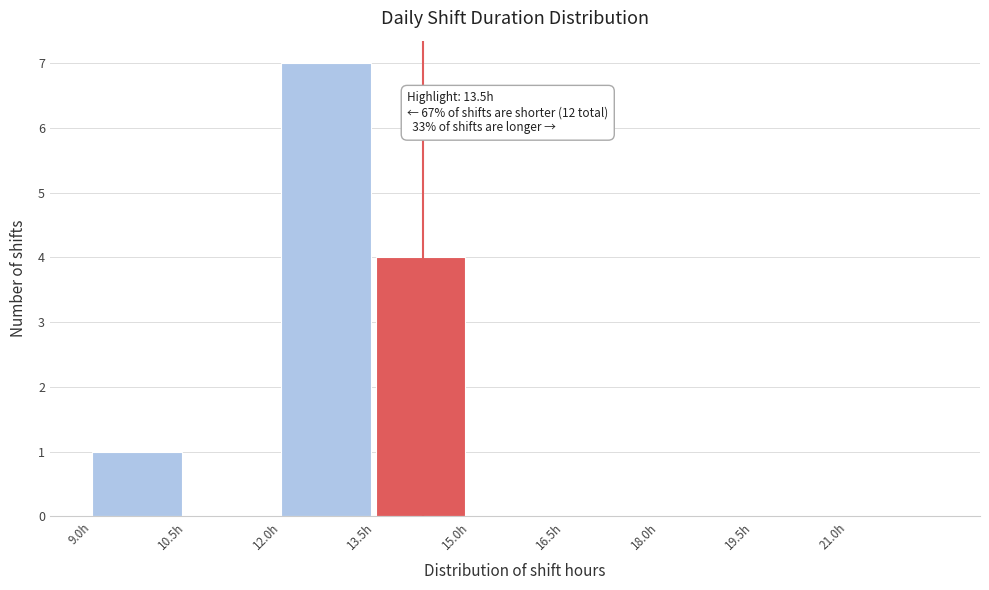

Over which range of the x-axis is the bar tallest?

12.0 to 13.5